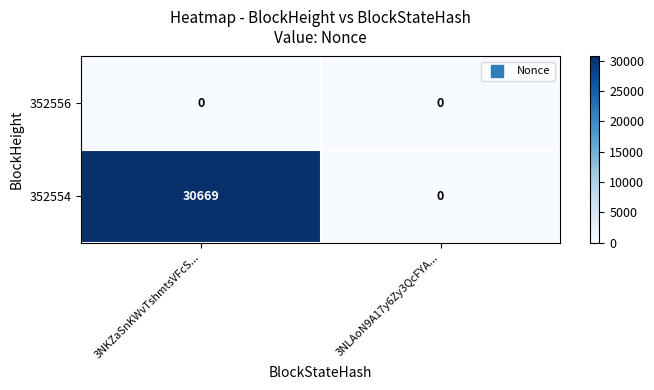

Between 3NKZaSnKWvTshmtsVFcS... and 3NLAoN9A17y6Zy3QcFYA..., which series saw the biggest shift?

352554